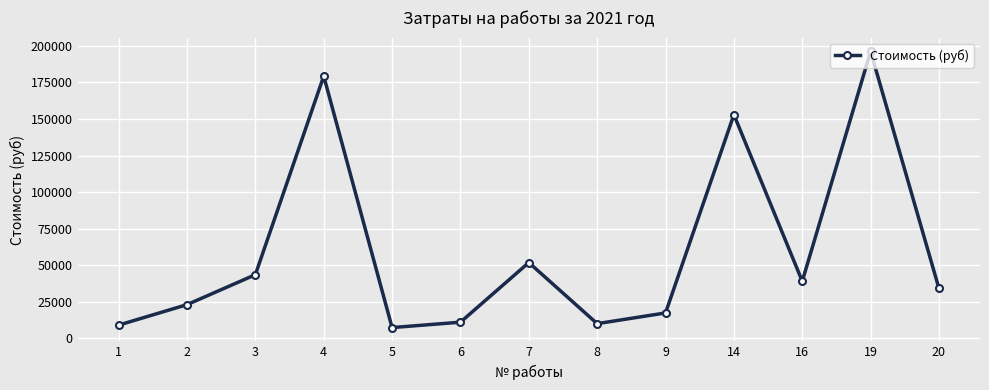

Reading right to left, transcribe all the data shown in this chart.

34050	196250	39000	153000	17332	10000	51800	11000	7315	179379	43500	23000	9000